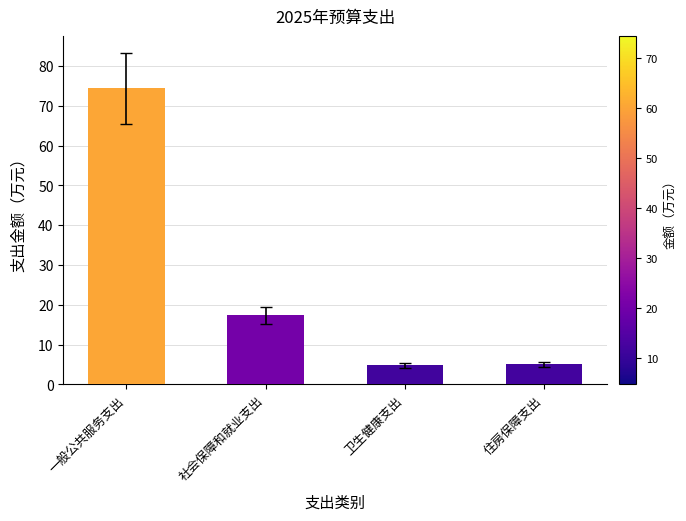

What is the value of the 2nd bar from the left?

17.4